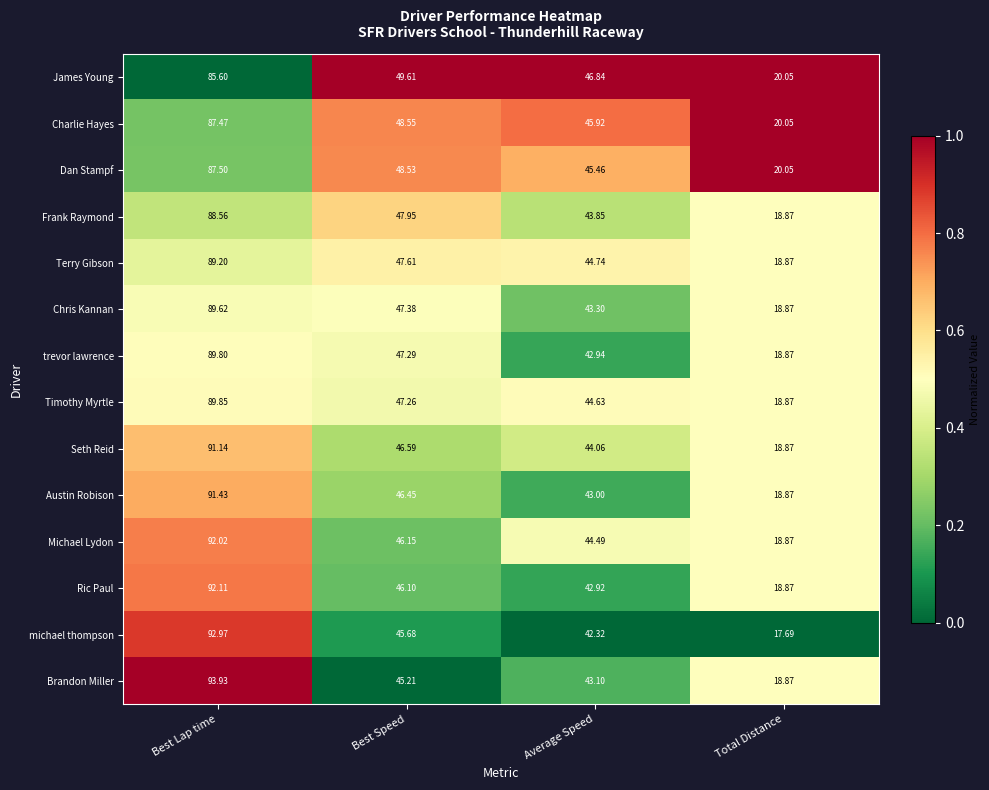

Where does the Timothy Myrtle series first go above 47?

Best Lap time